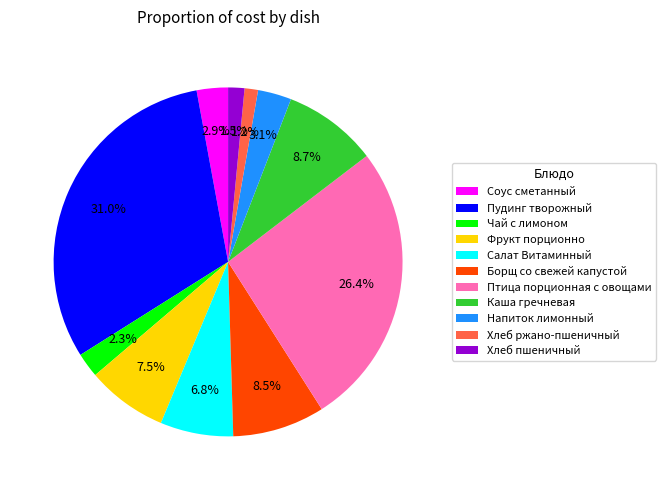

Is it true that Напиток лимонный is 3% of the pie?

True